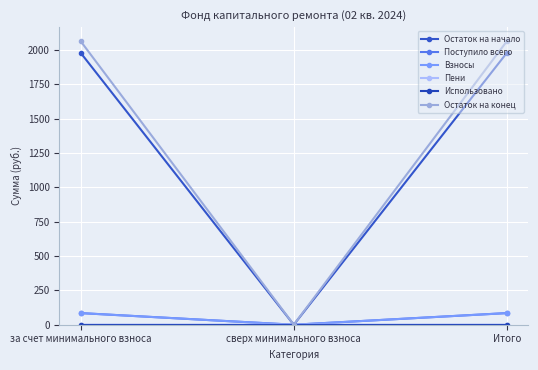

How many lines are shown in the chart?

6